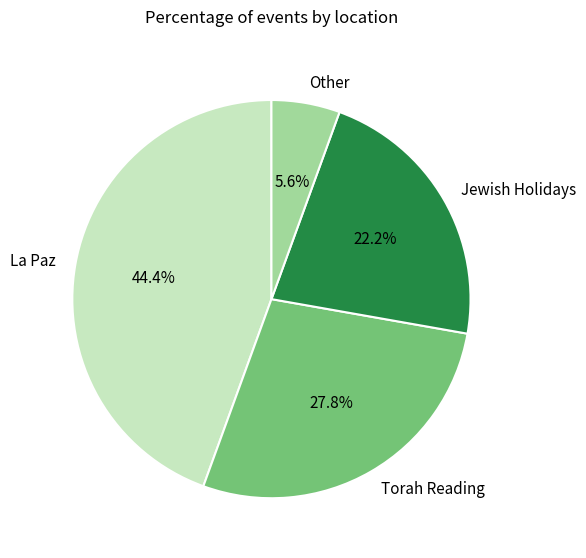

Which has a higher value, Jewish Holidays or La Paz?

La Paz